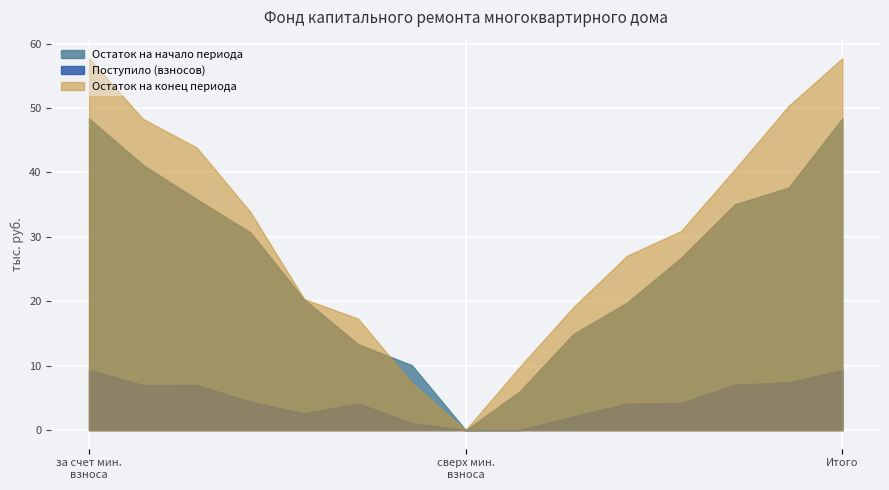

Which series has the widest spread of values?

Остаток на конец периода